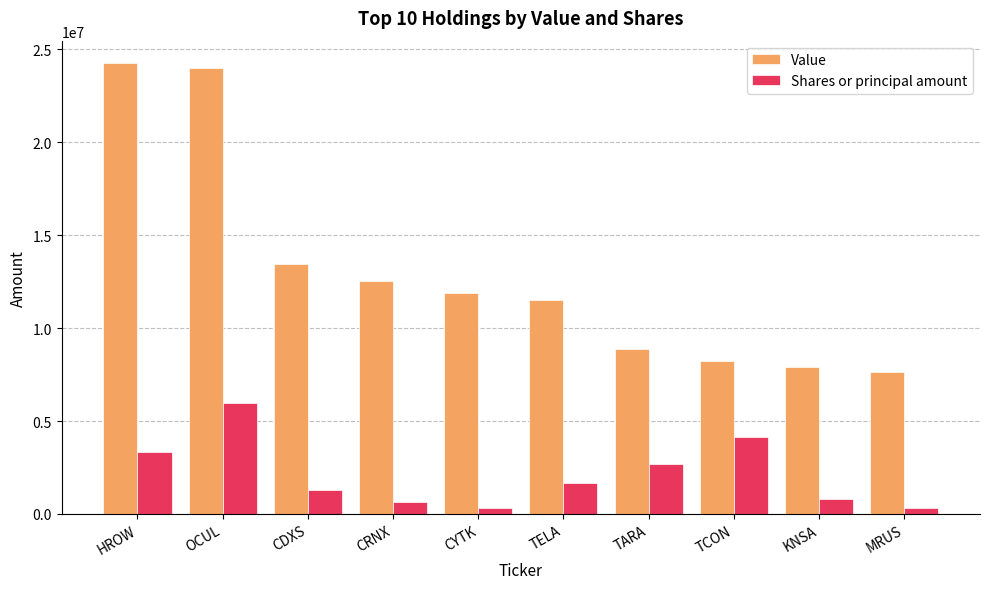

How many data points does each series have?

10